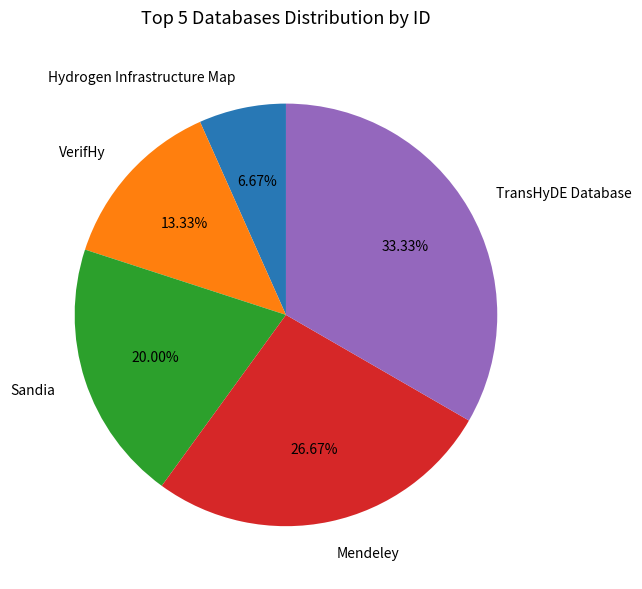

To the nearest percent, what is the combined percentage of TransHyDE Database and VerifHy?

47%